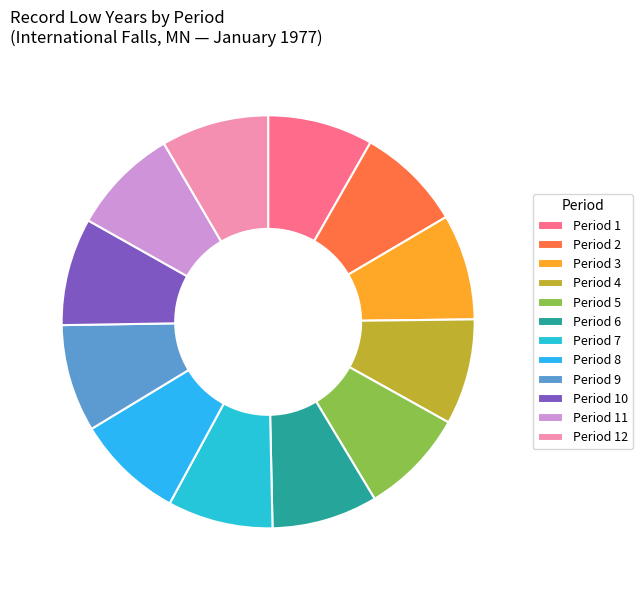

To the nearest percent, what percentage of the pie is Period 7?

8%